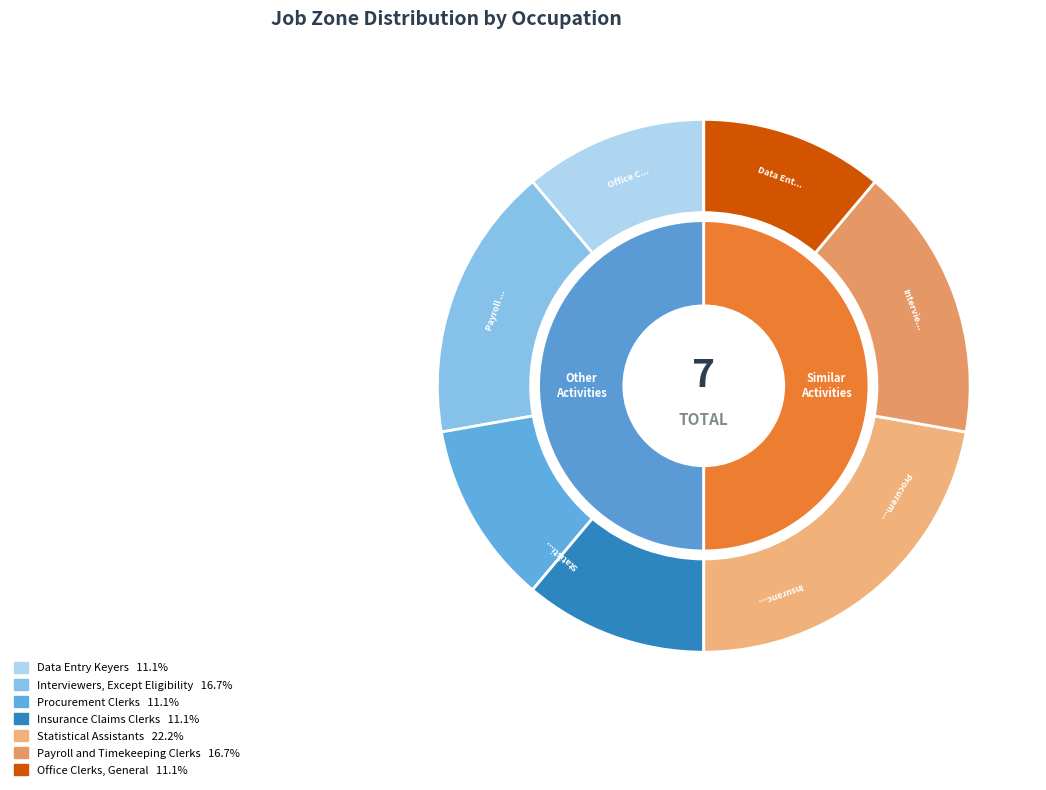

Is there a majority slice in this chart?

No